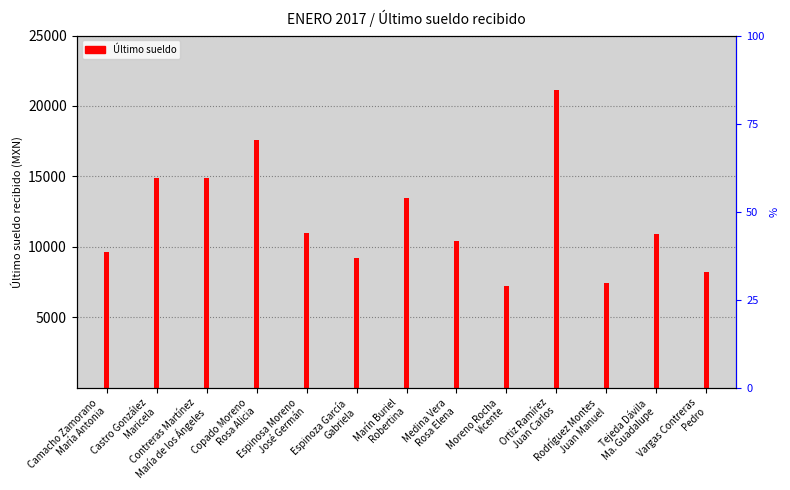

At which category does the chart reach its minimum across all series?

Moreno Rocha
Vicente